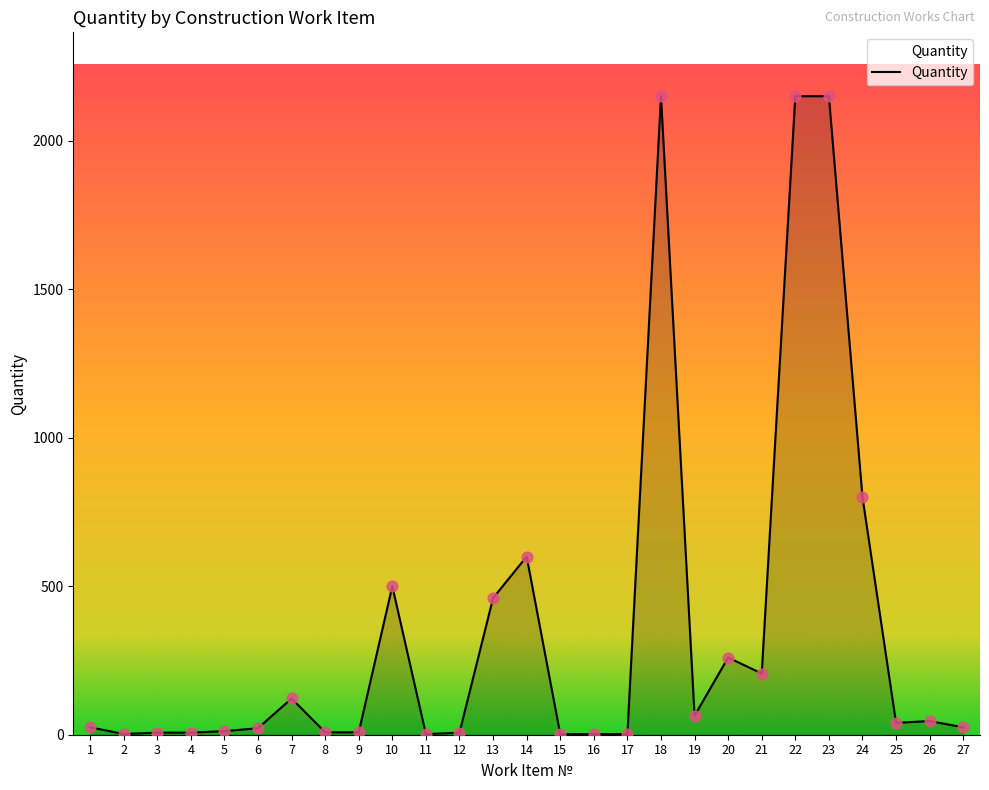

What is the ratio of the value at 21 to the value at 27?

8.2